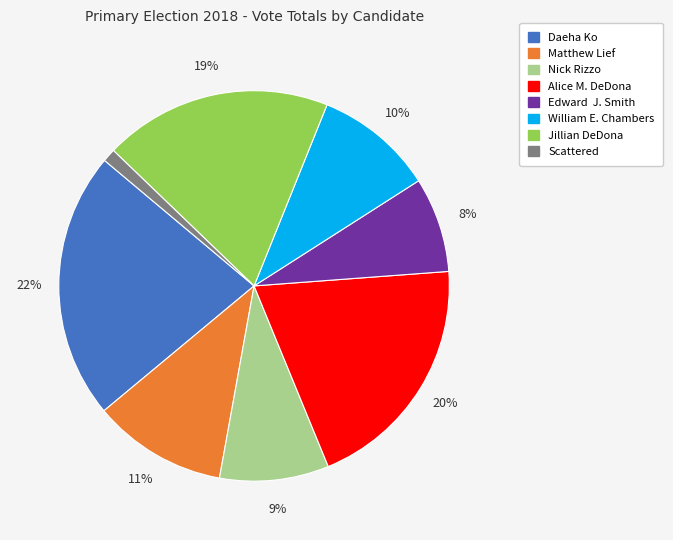

Which slice is the smallest?

Scattered